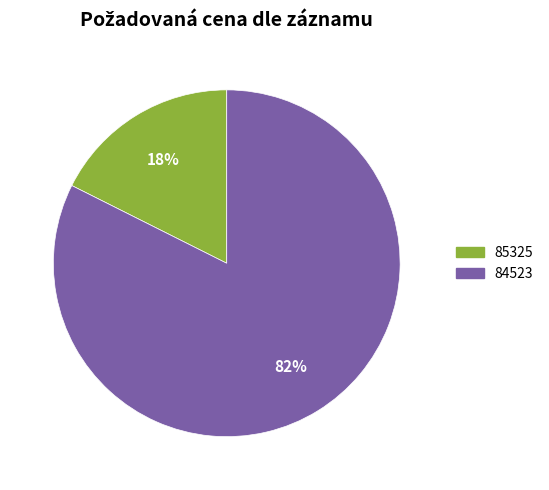

To the nearest percent, what is the average slice percentage?

50%